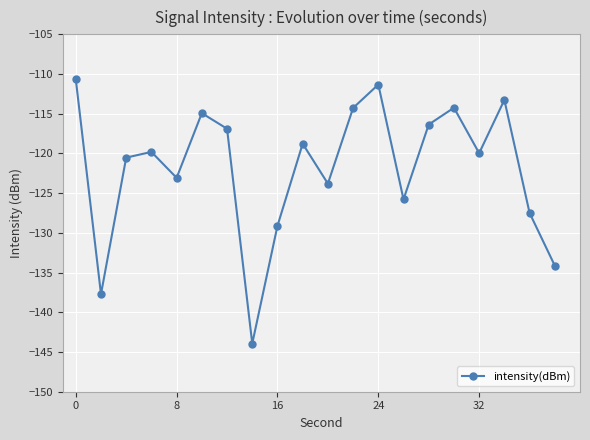

How many points are lower than both their immediate neighbors (excluding endpoints)?

6